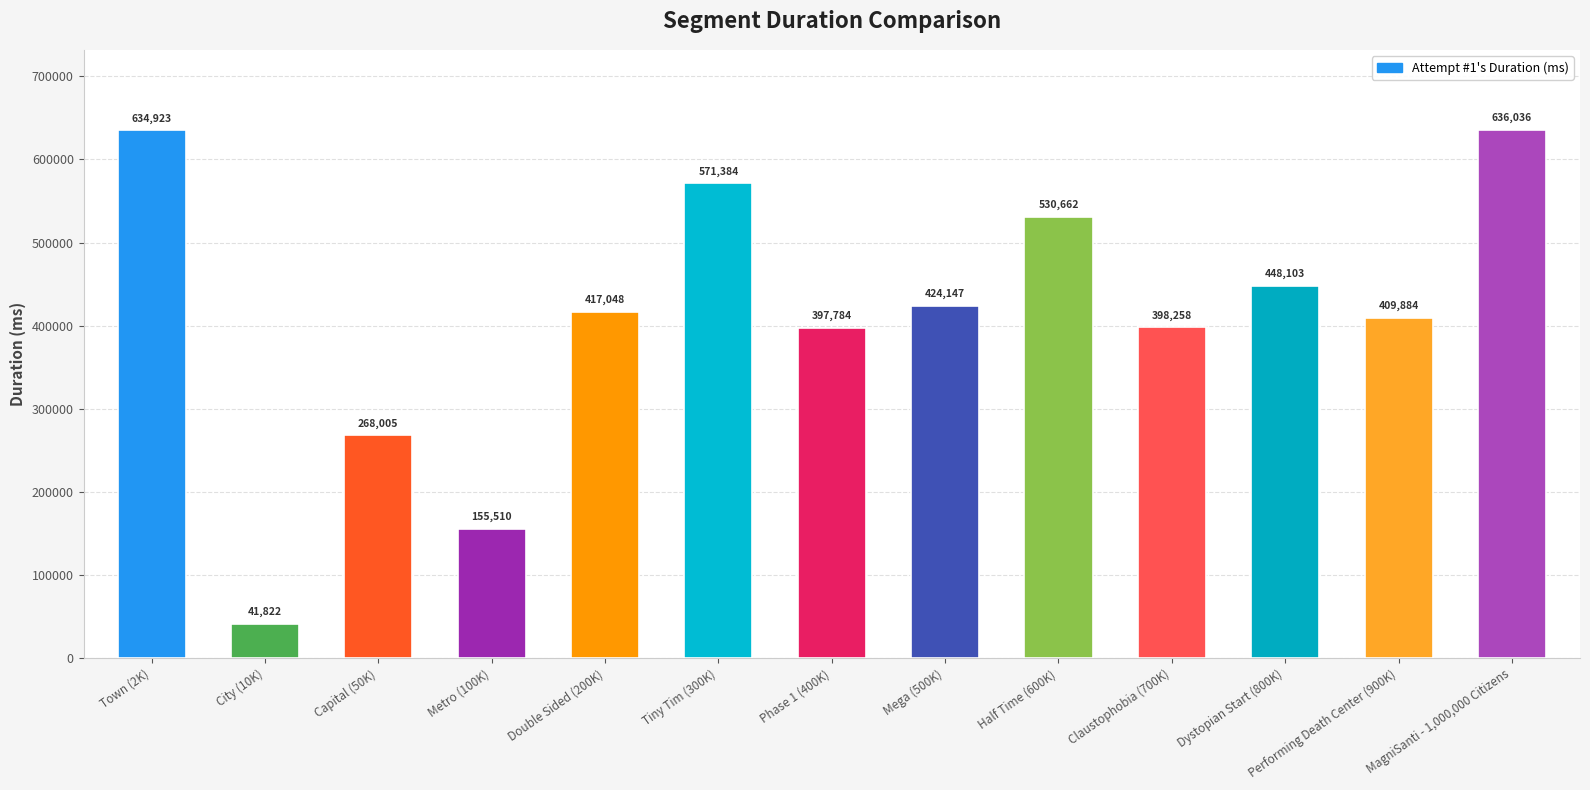

List the labels in order of value, largest first.

MagniSanti - 1,000,000 Citizens, Town (2K), Tiny Tim (300K), Half Time (600K), Dystopian Start (800K), Mega (500K), Double Sided (200K), Performing Death Center (900K), Claustophobia (700K), Phase 1 (400K), Capital (50K), Metro (100K), City (10K)